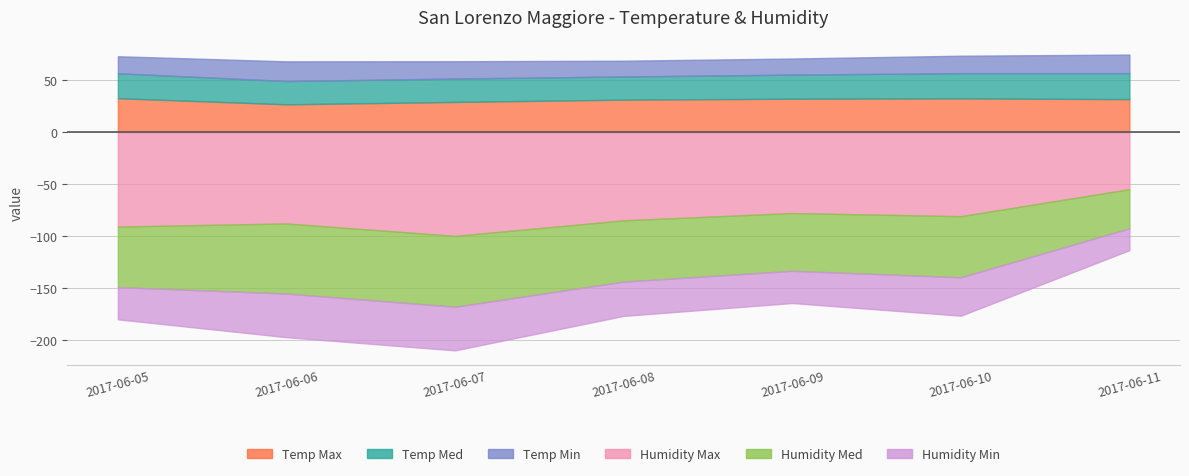

Between 2017-06-09 and 2017-06-06, which is larger?

2017-06-09